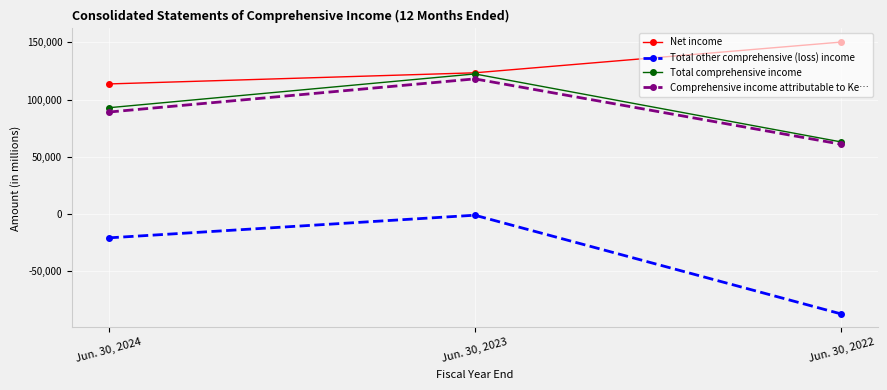

How many categories are shown in the chart?

3